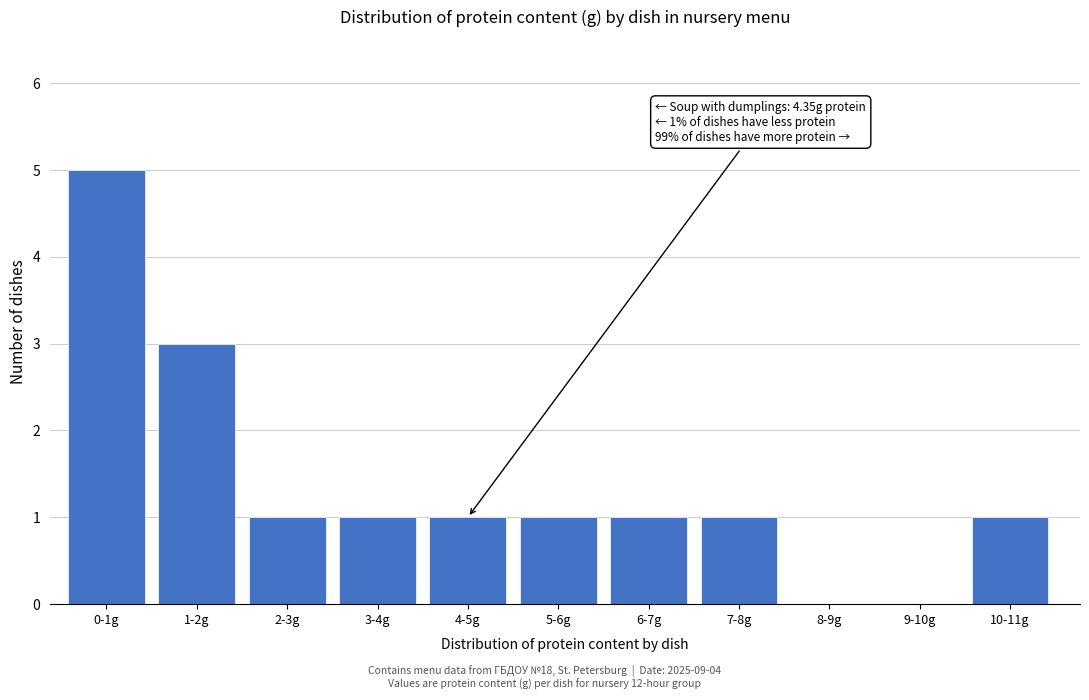

Reading left to right, what are all the values shown in this chart?

0-1g=5	1-2g=3	2-3g=1	3-4g=1	4-5g=1	5-6g=1	6-7g=1	7-8g=1	8-9g=0	9-10g=0	10-11g=1